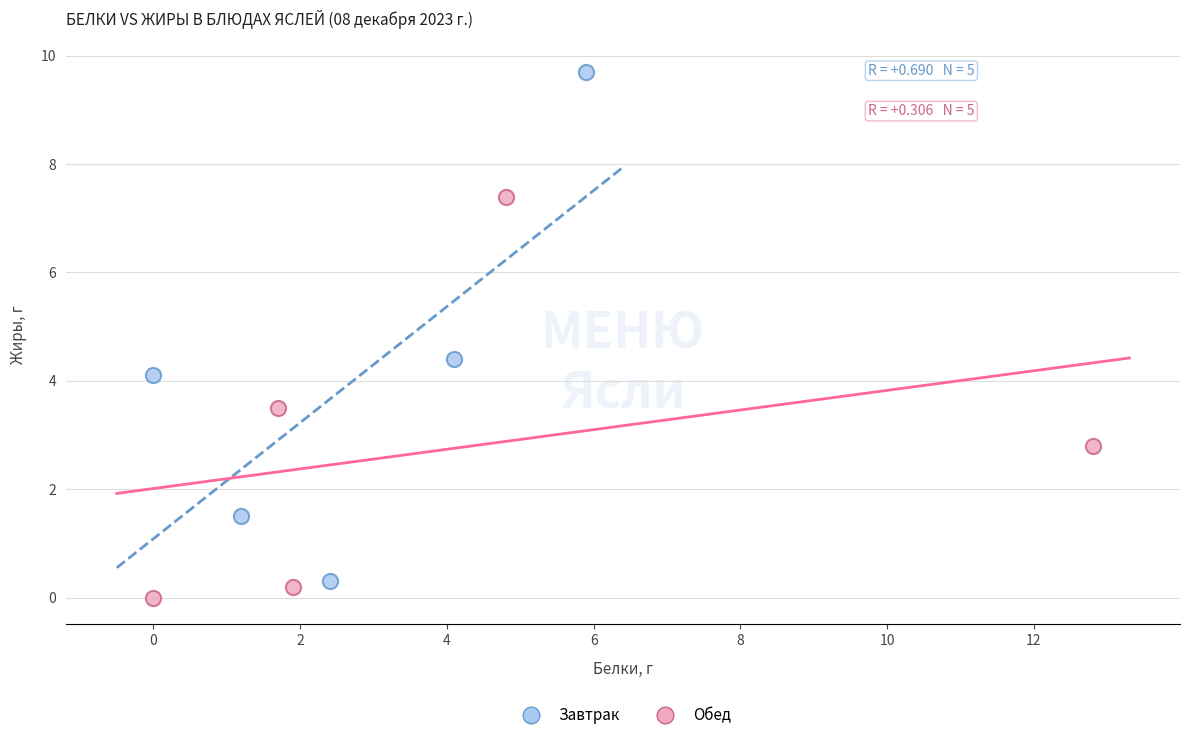

Which series contains the highest Y value?

Завтрак